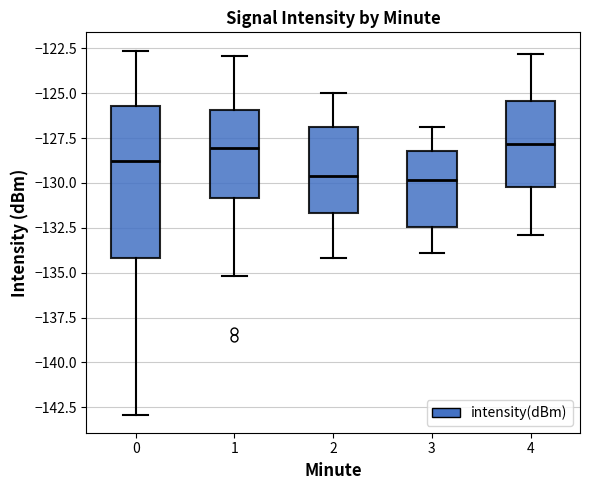

Which box is the tallest, from its lower edge to its upper edge?

0